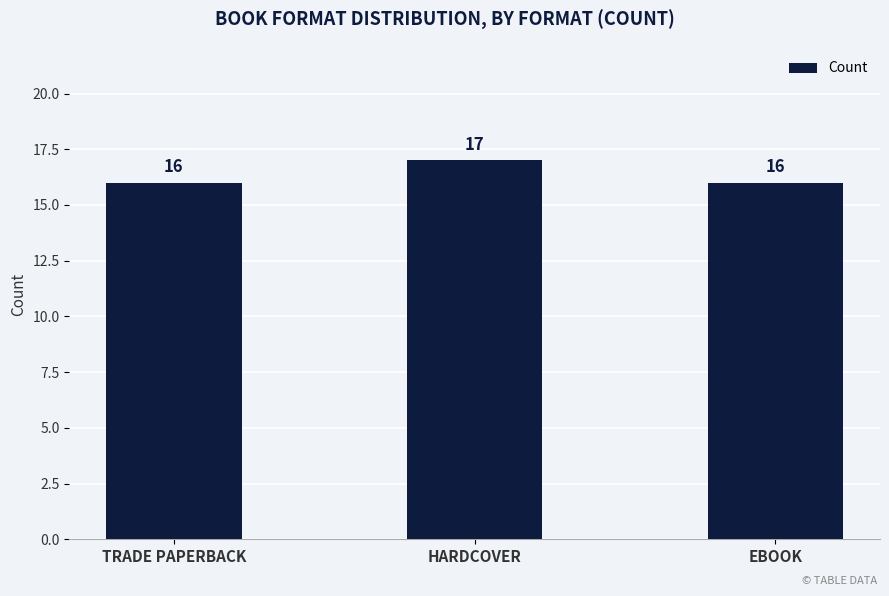

Does the chart contain stacked bars?

No